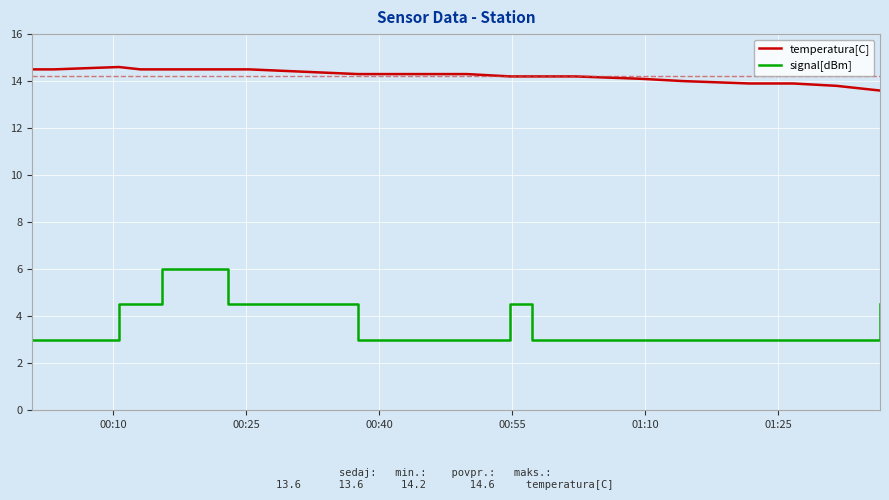

Which series has the largest total across all categories?

temperatura[C]